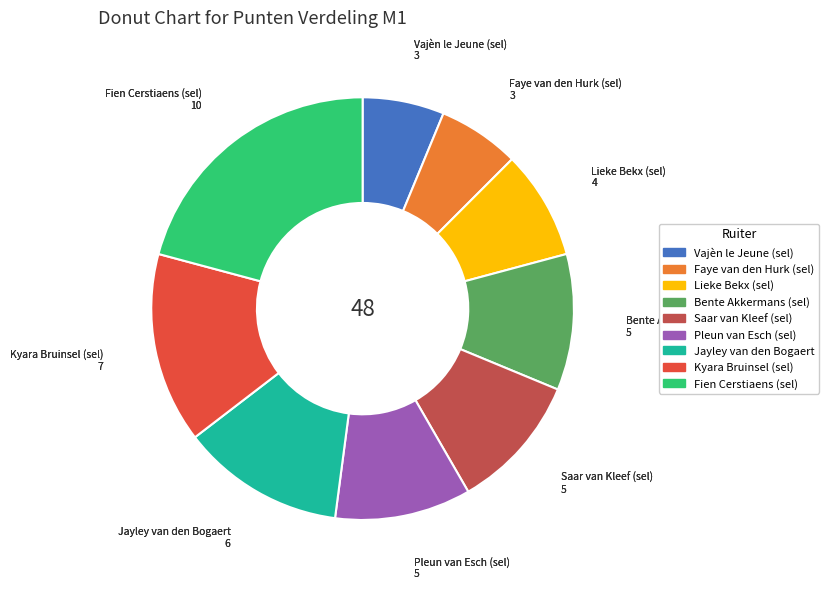

Which category has the biggest portion of the pie?

Fien Cerstiaens (sel)